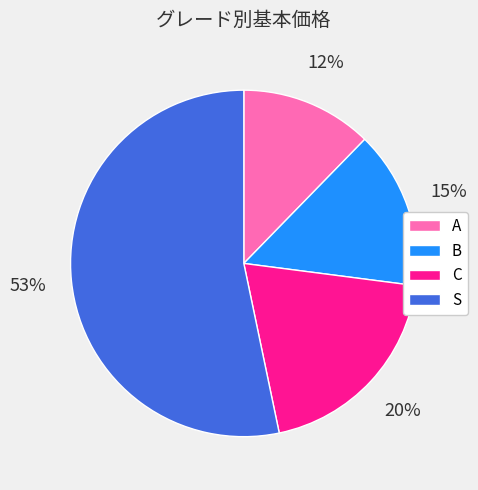

Which slice is the largest?

S